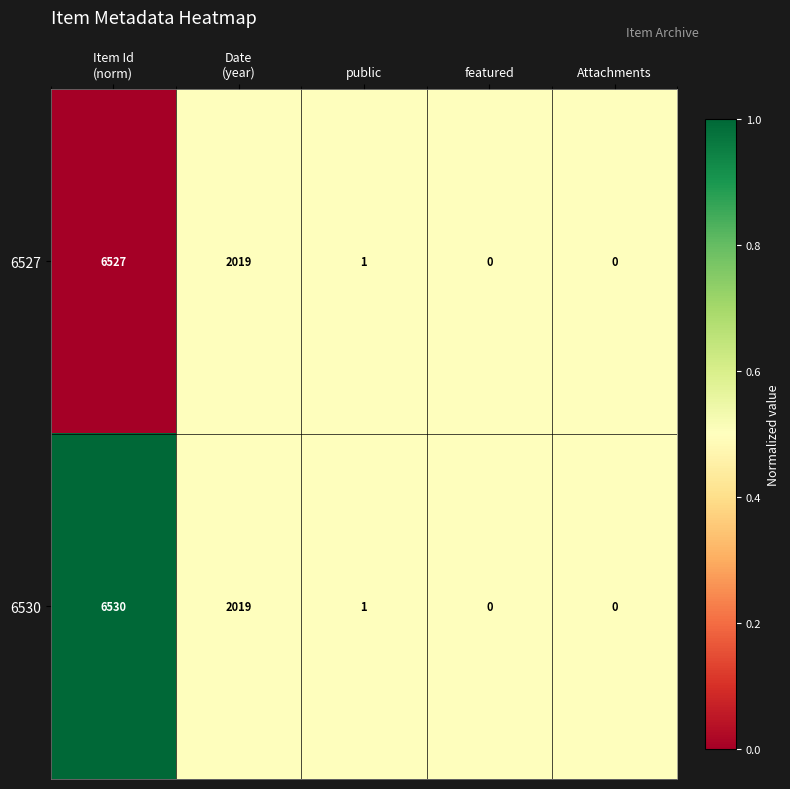

Reading left to right, what are all the values shown in this chart?

6527: 6527	2019	1	0	0
6530: 6530	2019	1	0	0